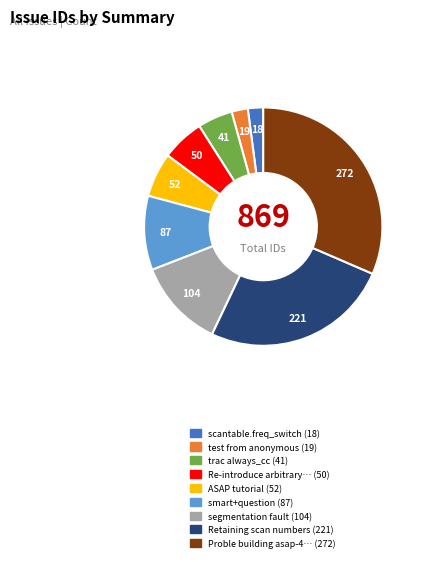

Is there any slice that represents more than half of the pie?

No